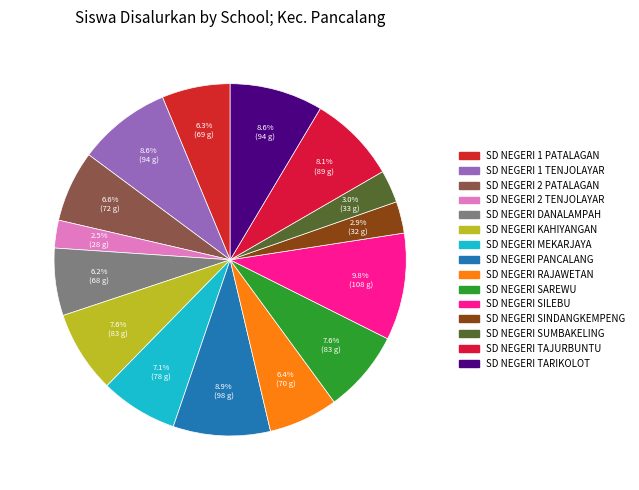

Is there a majority slice in this chart?

No